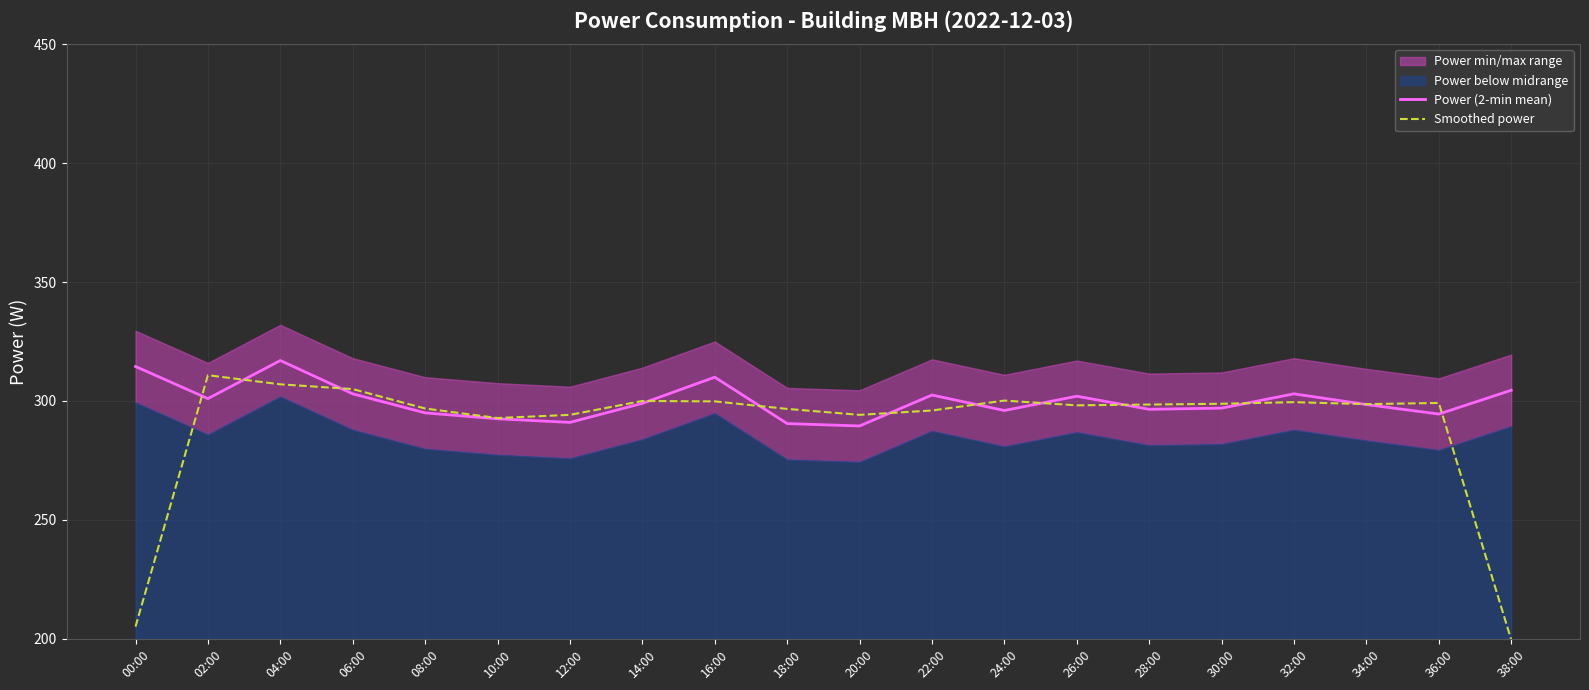

Rank the series at 24:00 from lowest to highest value.

Power (2-min mean), Smoothed power